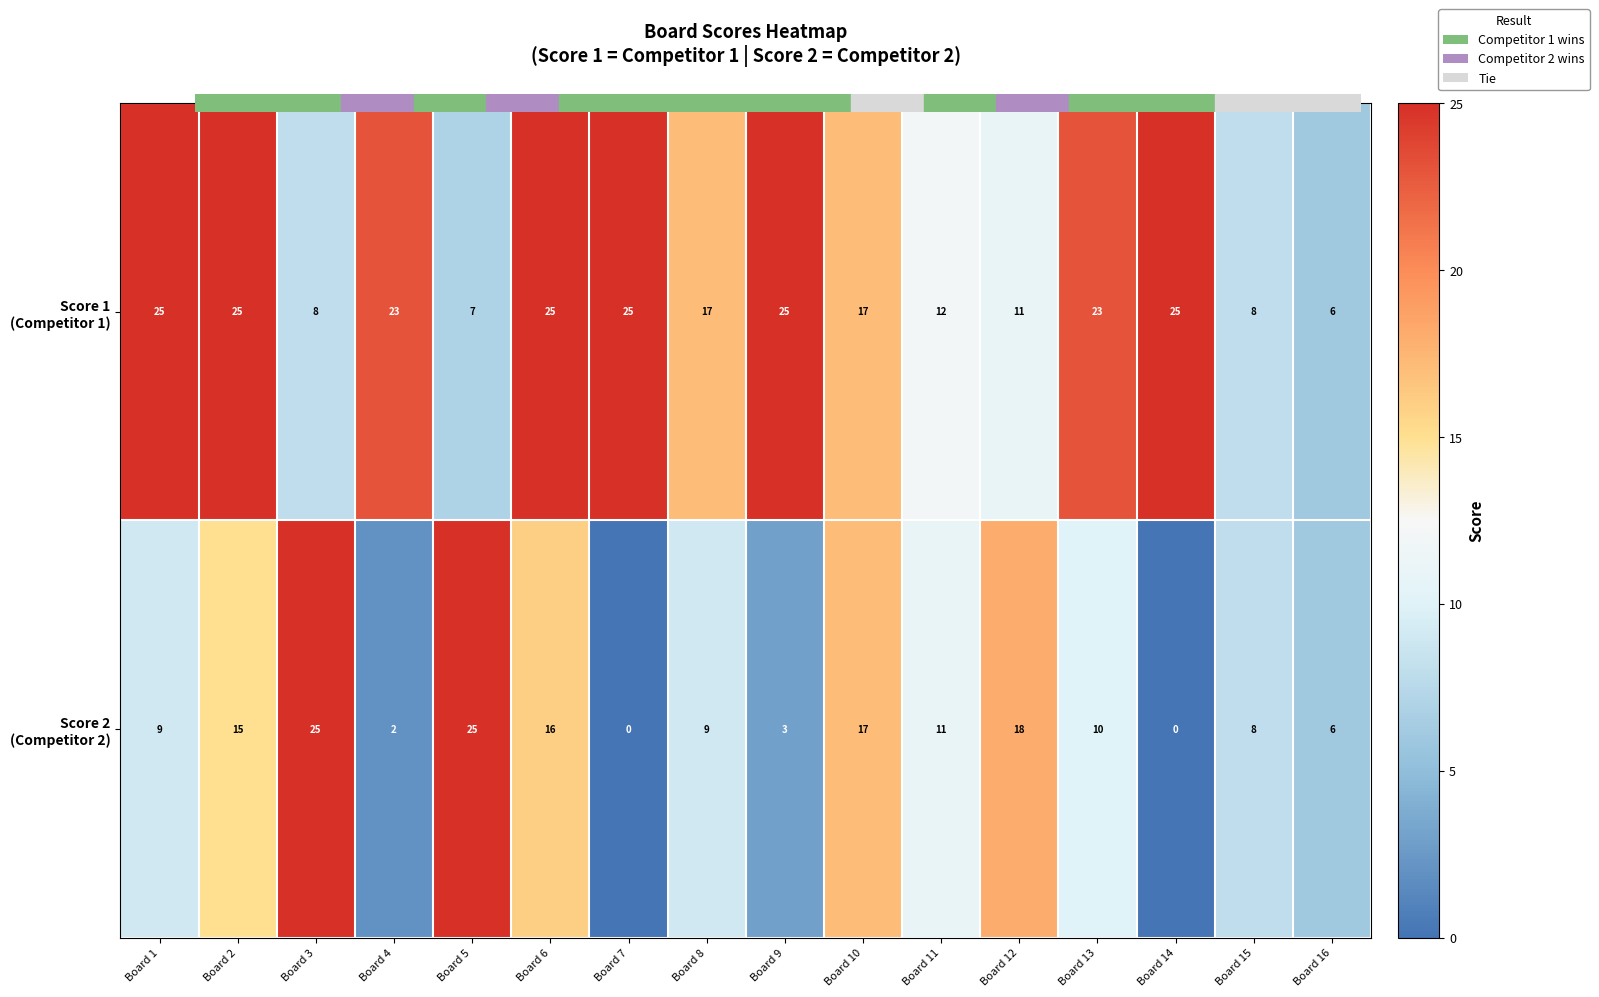

What is the difference between the highest and lowest values at Board 1?

16